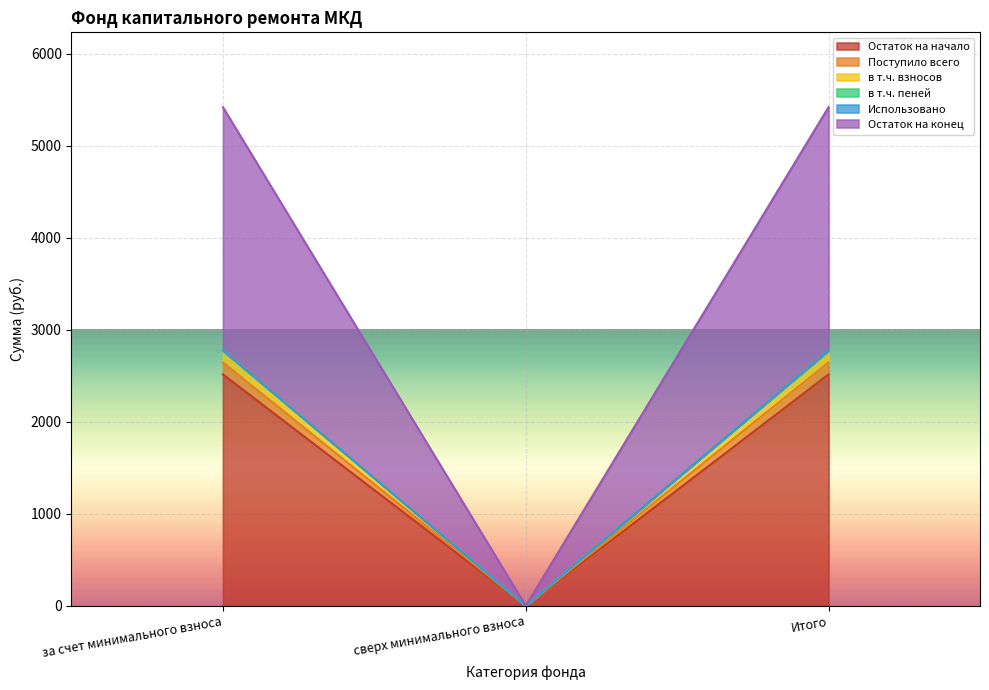

Which series has the widest spread of values?

Остаток на конец